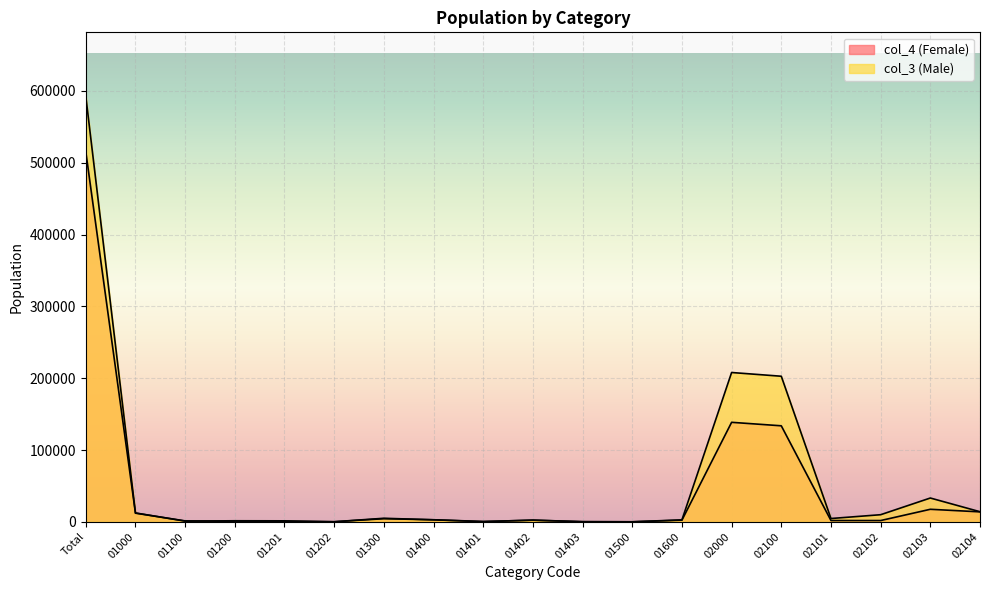

Reading left to right, list all the values displayed in this chart.

col_4 (Female): 515550	12052	1286	736	630	106	4951	2779	240	2365	174	7	2293	138576	133725	1798	1769	17454	13872
col_3 (Male): 592784	12356	942	1458	1364	94	4314	2880	446	2257	177	58	2704	207947	202743	4601	9900	33143	14061